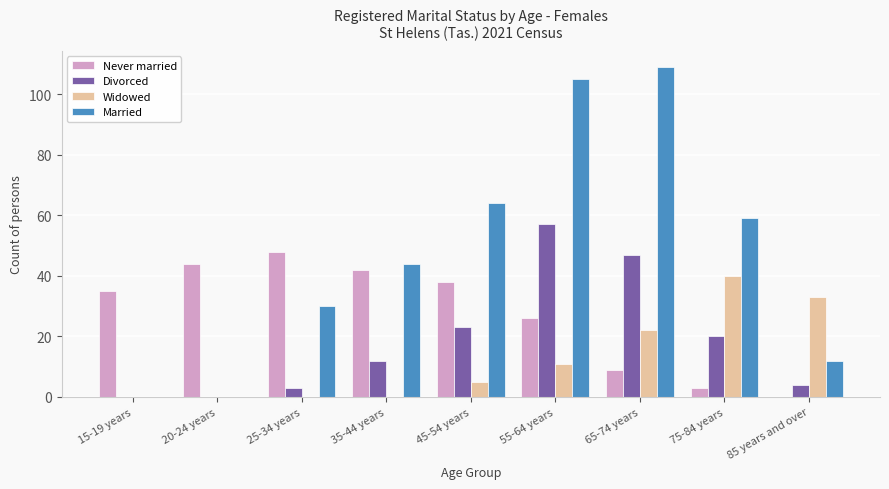

What are all the series names shown in the legend?

Never married, Divorced, Widowed, Married